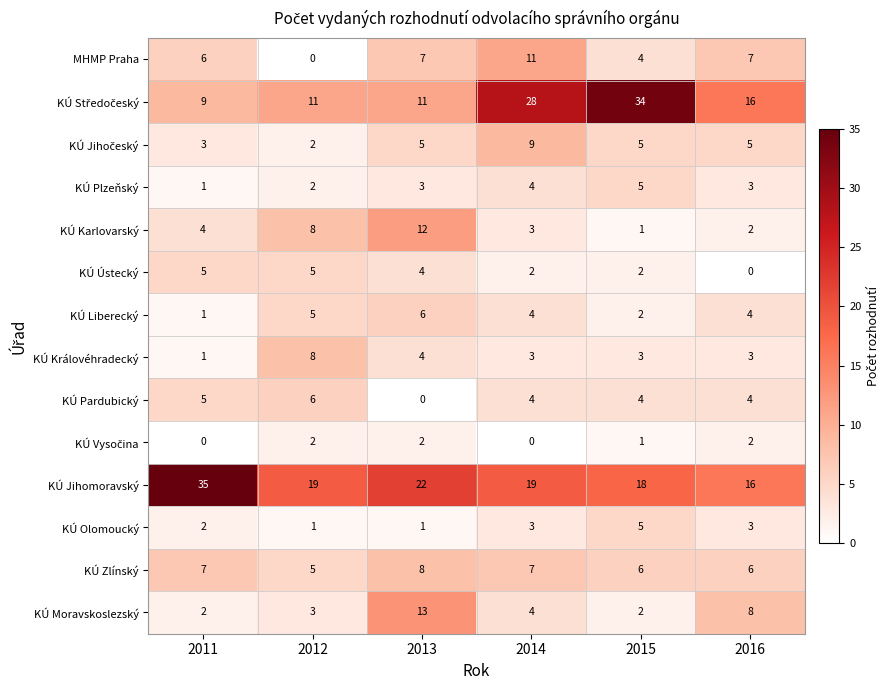

The KÚ Liberecký series shows 3 at 2015. True or false?

False